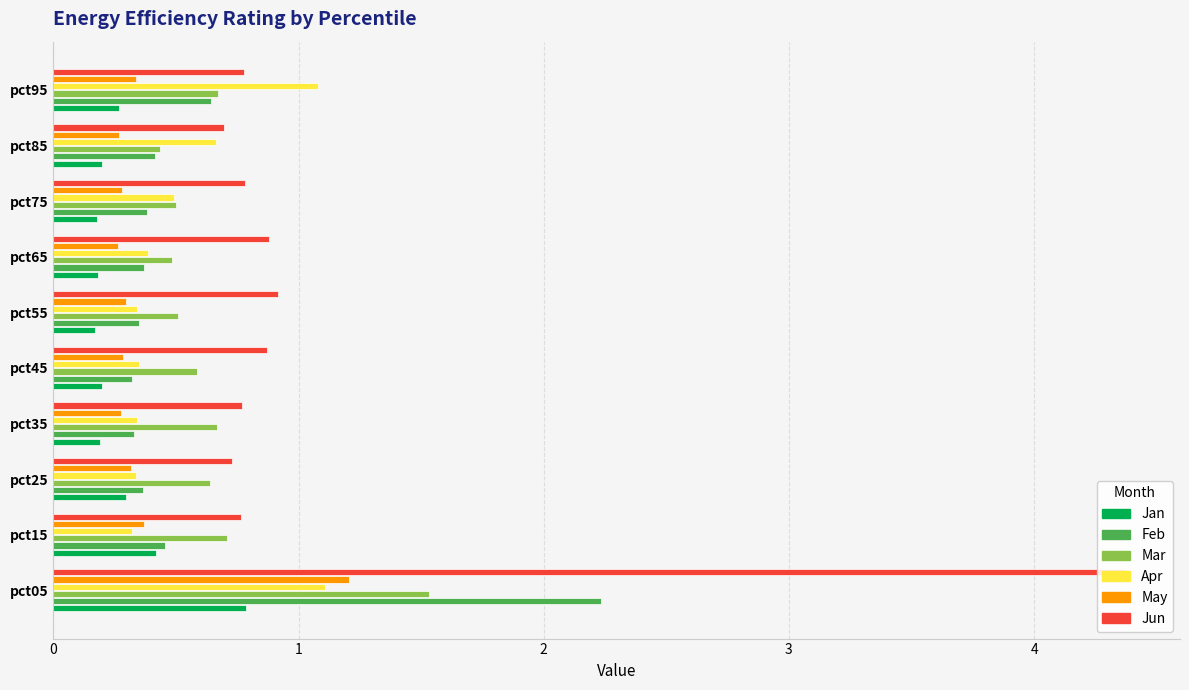

Rank the series by their maximum value, from lowest to highest.

Jan, Apr, May, Mar, Feb, Jun